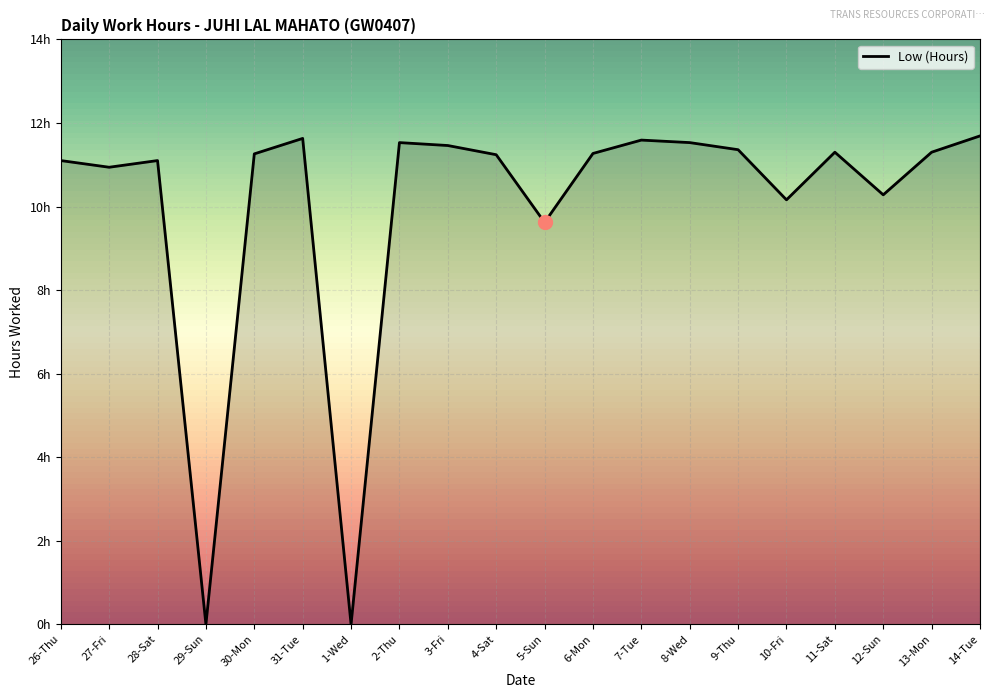

Does the chart display data point markers on the line(s)?

No